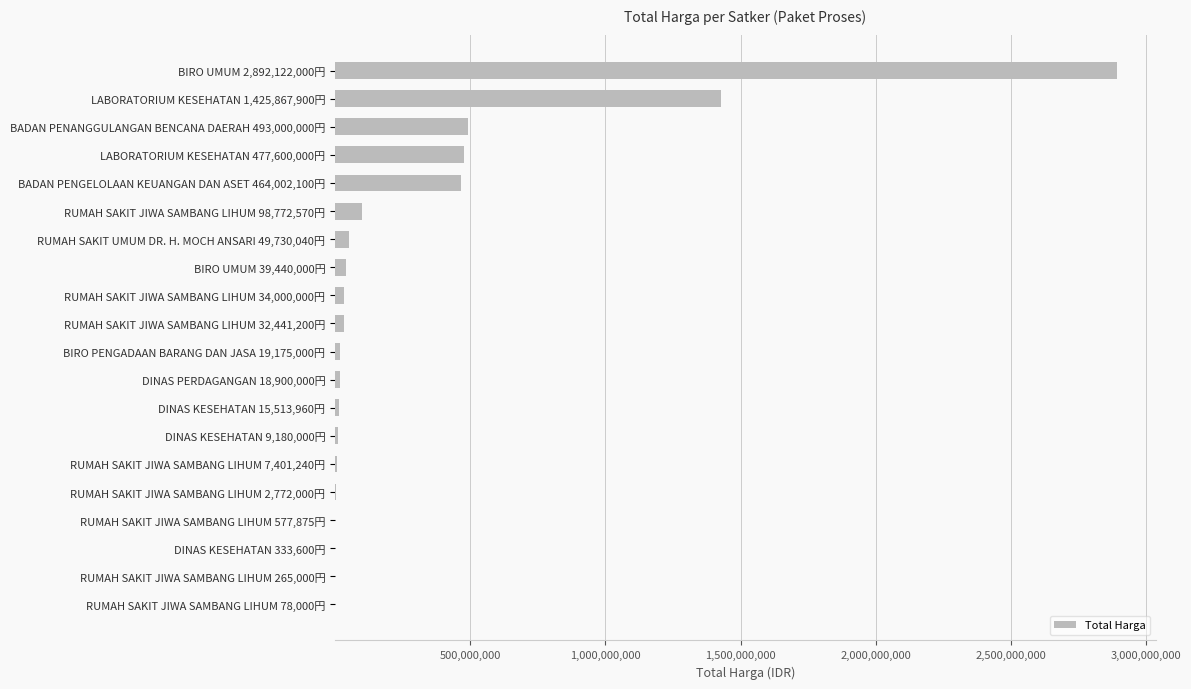

At which label is the value closest to 1446100000?

LABORATORIUM KESEHATAN 1,425,867,900円